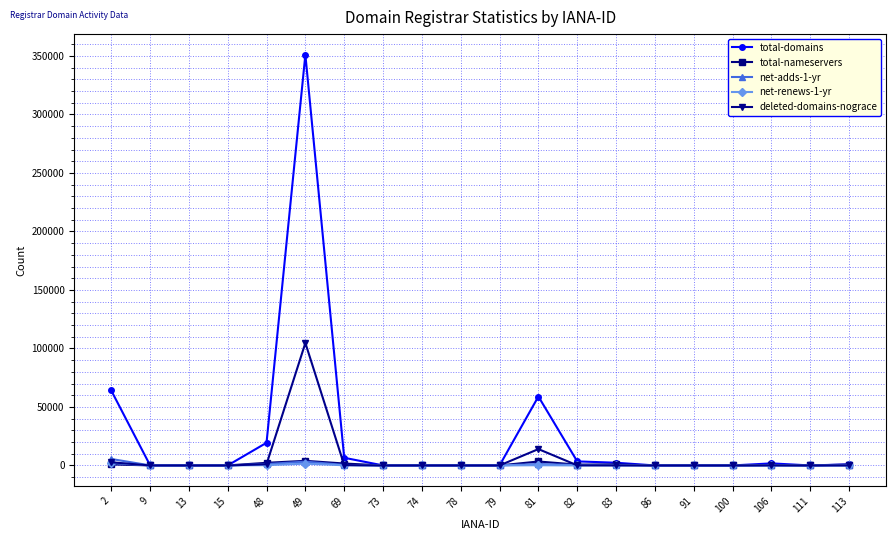

True or false: total-domains has more than 0 points higher than both neighbors.

True